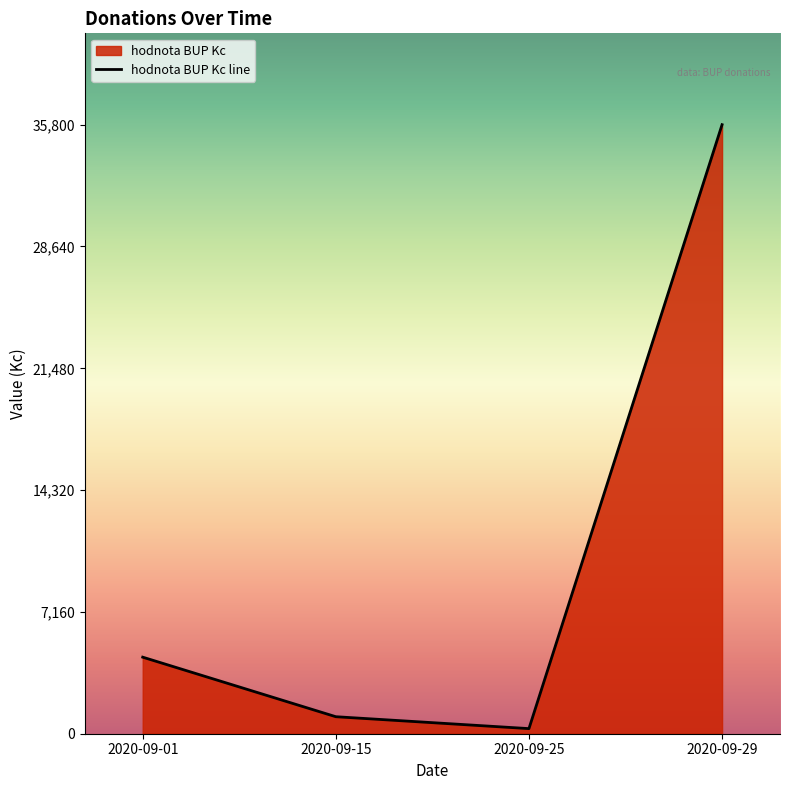

Reading left to right, transcribe all the data shown in this chart.

4500	1000	300	35800